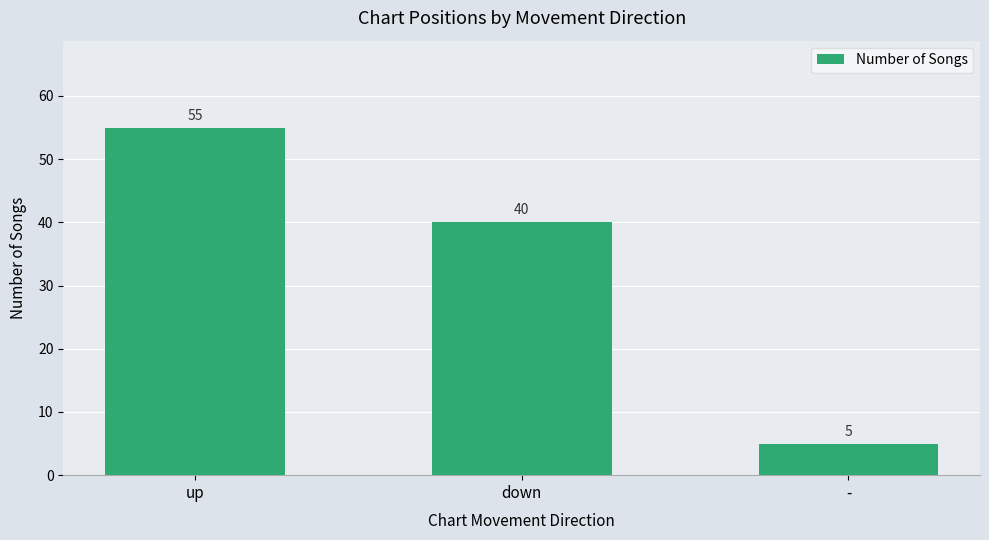

Approximately how many times larger is the value at down compared to up?

0.7